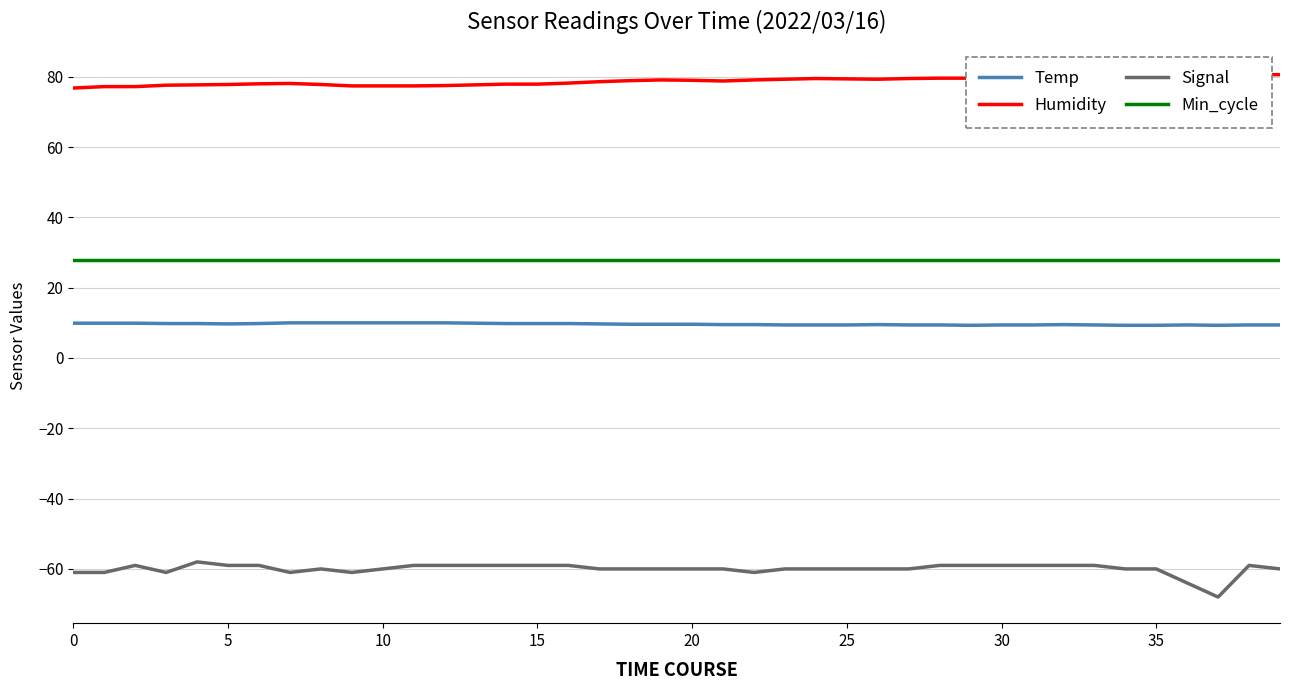

What value does the Humidity series have at 9?

77.4